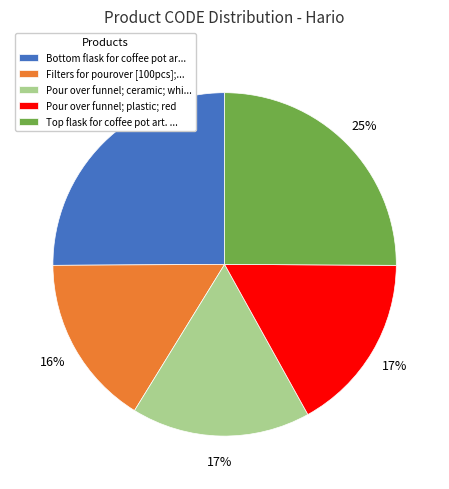

To the nearest percent, what is the average slice percentage?

20%